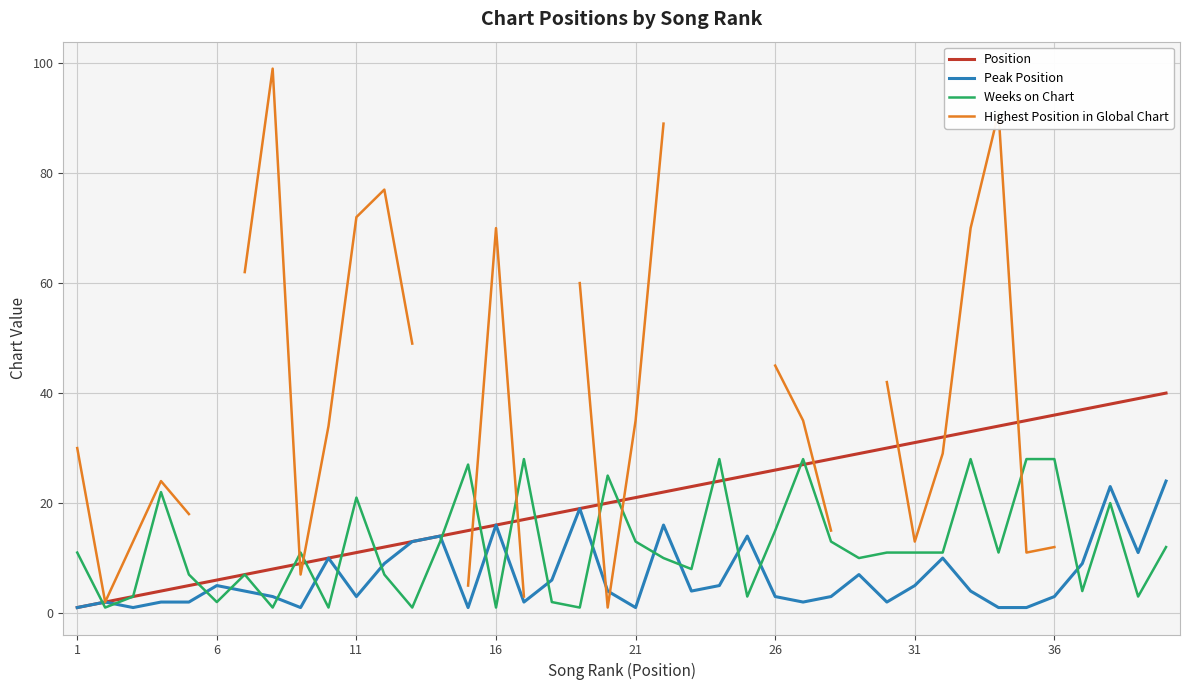

The value of Weeks on Chart at 1 is 11. True or false?

True